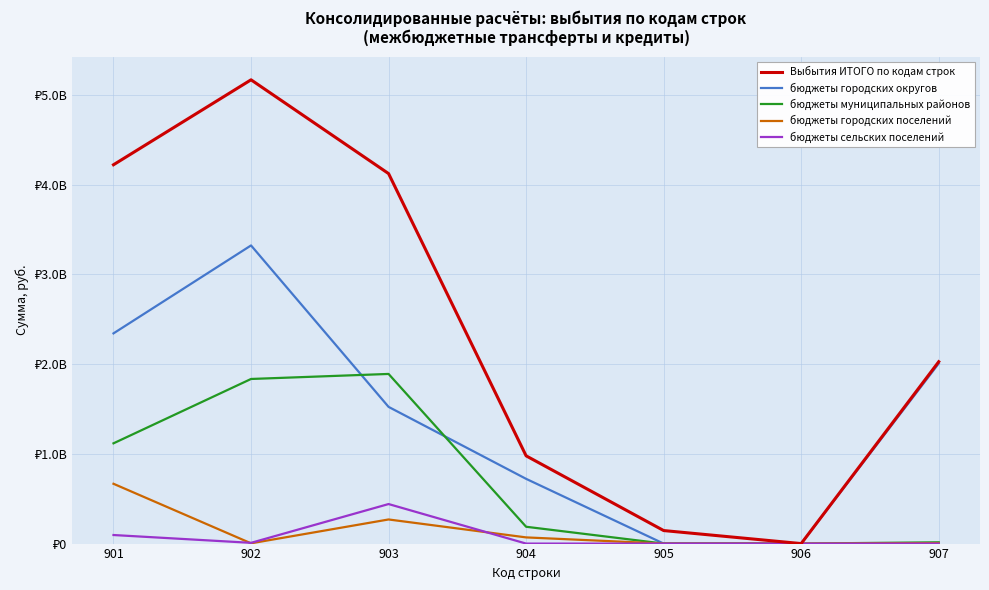

What are all the series names shown in the legend?

Выбытия ИТОГО по кодам строк, бюджеты городских округов, бюджеты муниципальных районов, бюджеты городских поселений, бюджеты сельских поселений